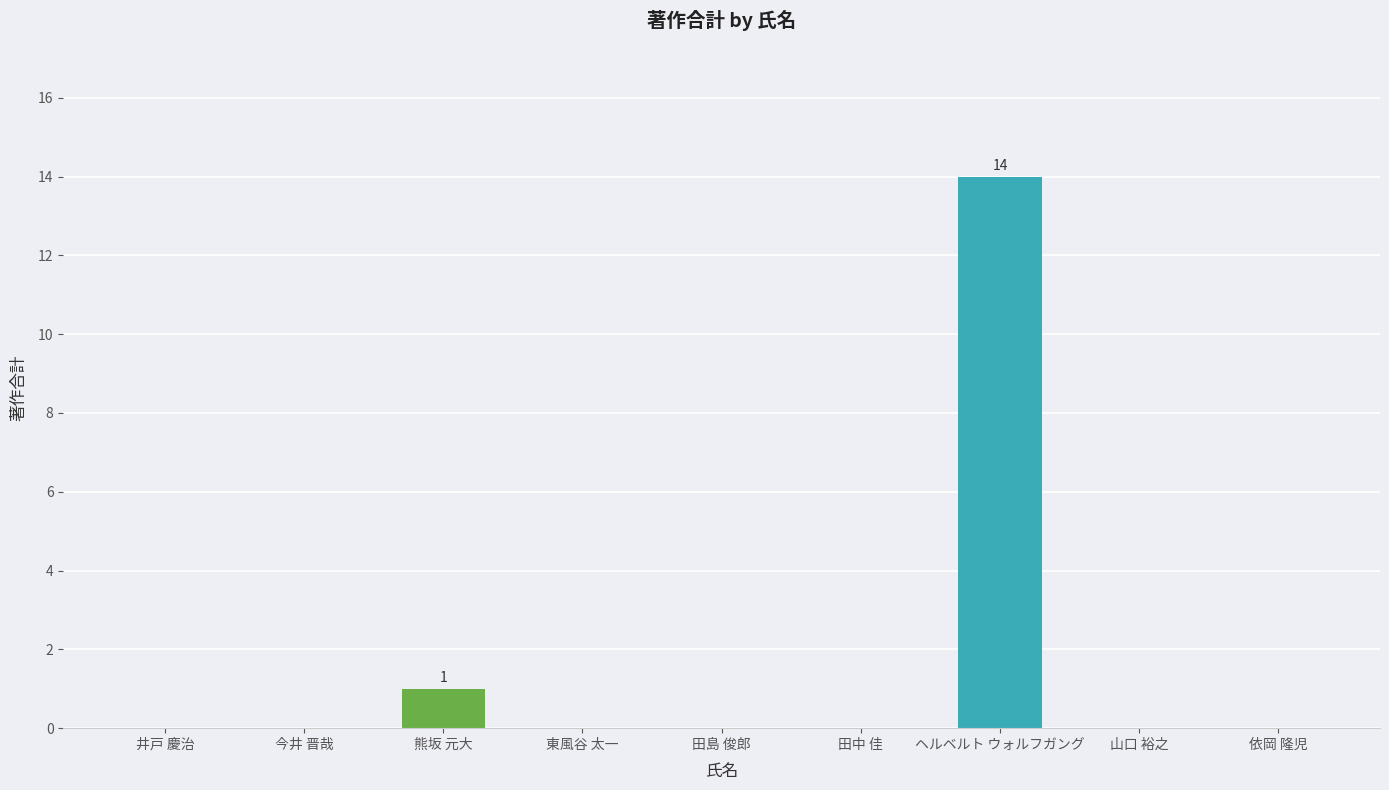

The chart shows a value of -7 at 田中 佳. True or false?

False